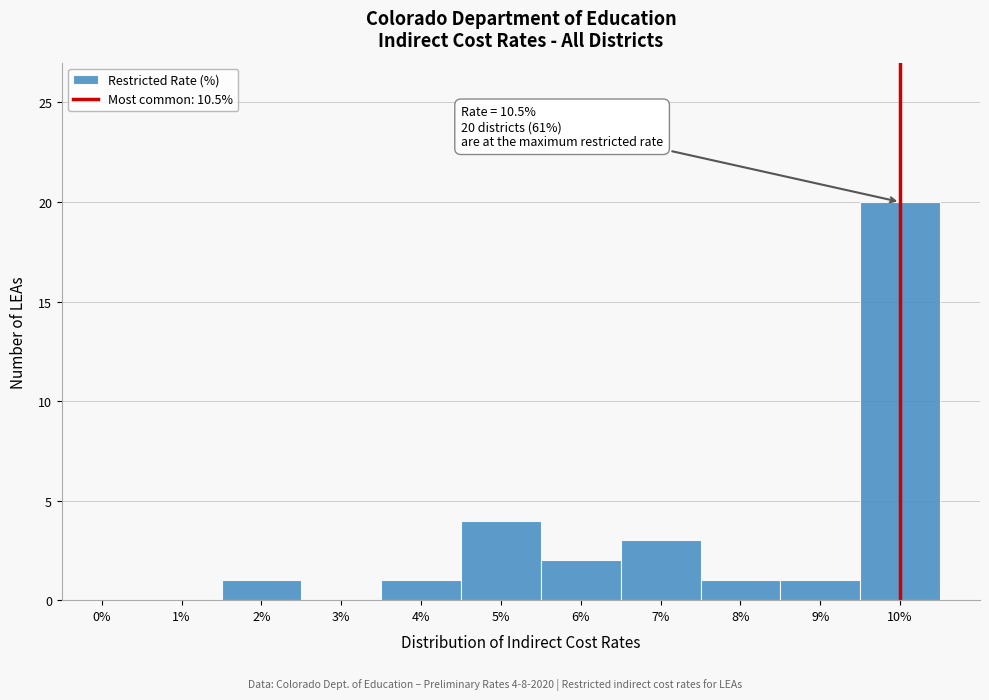

Reading right to left, what are all the values shown in this chart?

10%=20	9%=1	8%=1	7%=3	6%=2	5%=4	4%=1	3%=0	2%=1	1%=0	0%=0